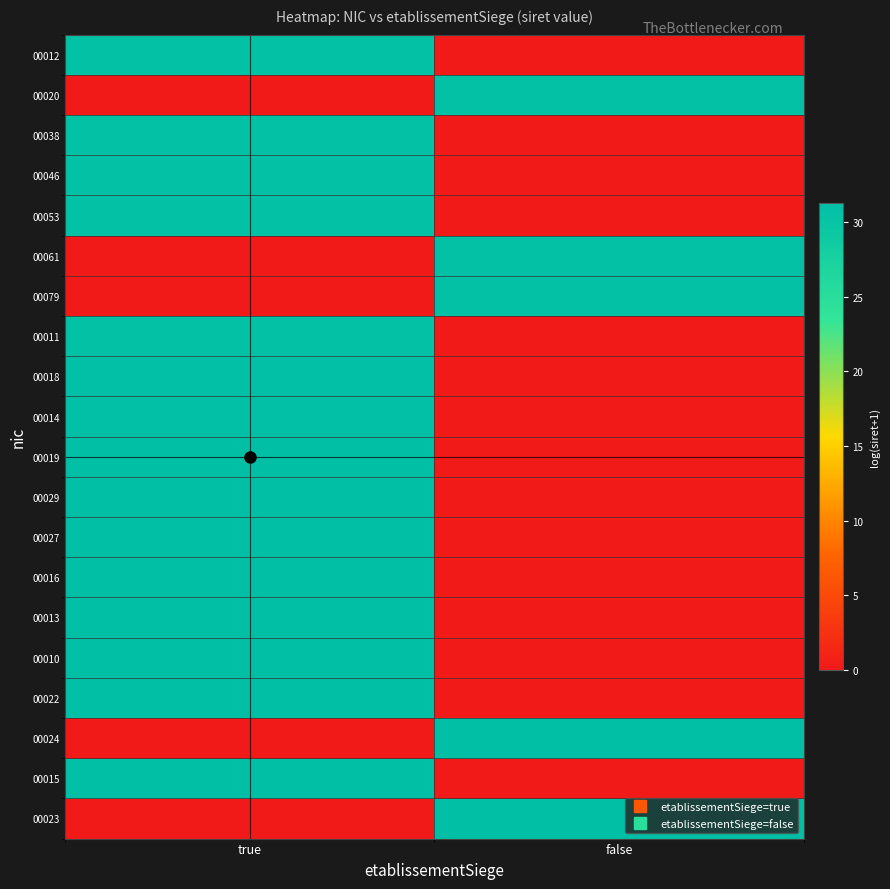

Between false and true, which is larger?

true